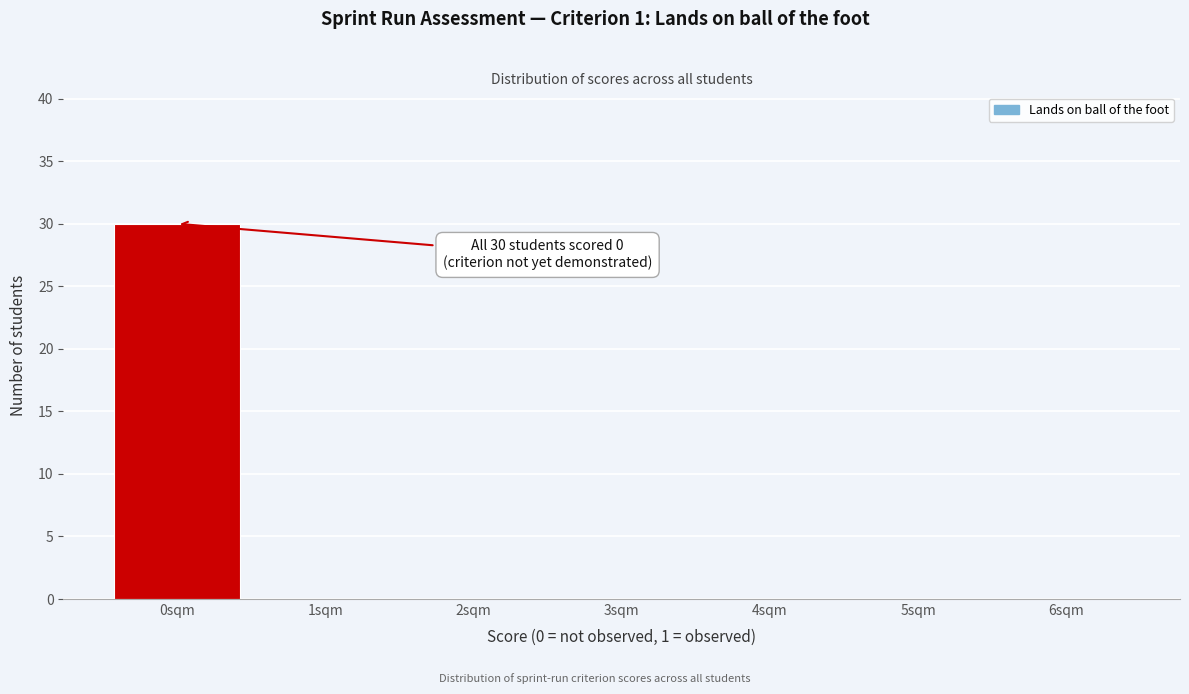

Over which range of the x-axis is the bar tallest?

-0.5 to 0.5